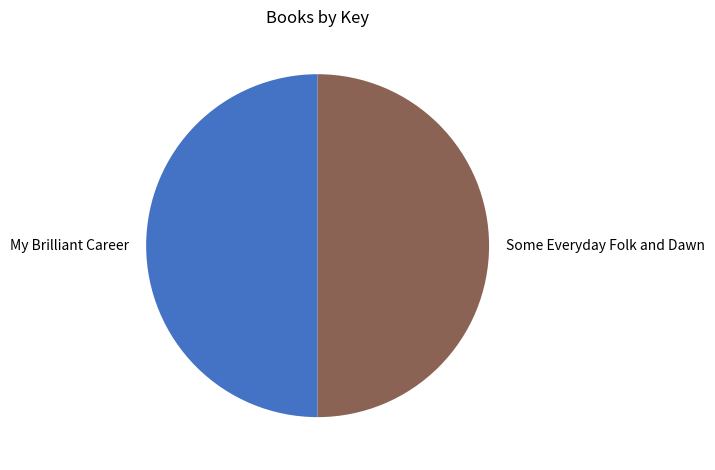

Is the sum of Some Everyday Folk and Dawn and My Brilliant Career greater than half?

Yes